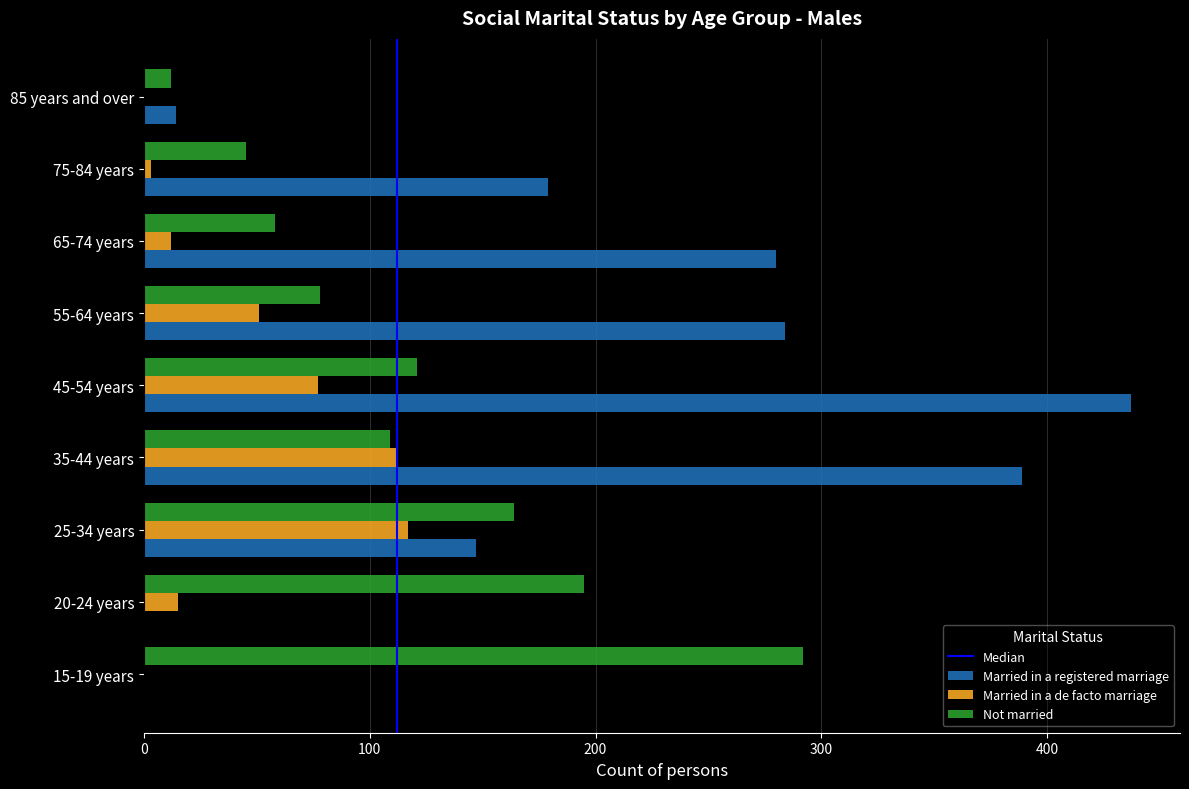

At which category does the chart reach its peak across all series?

45-54 years